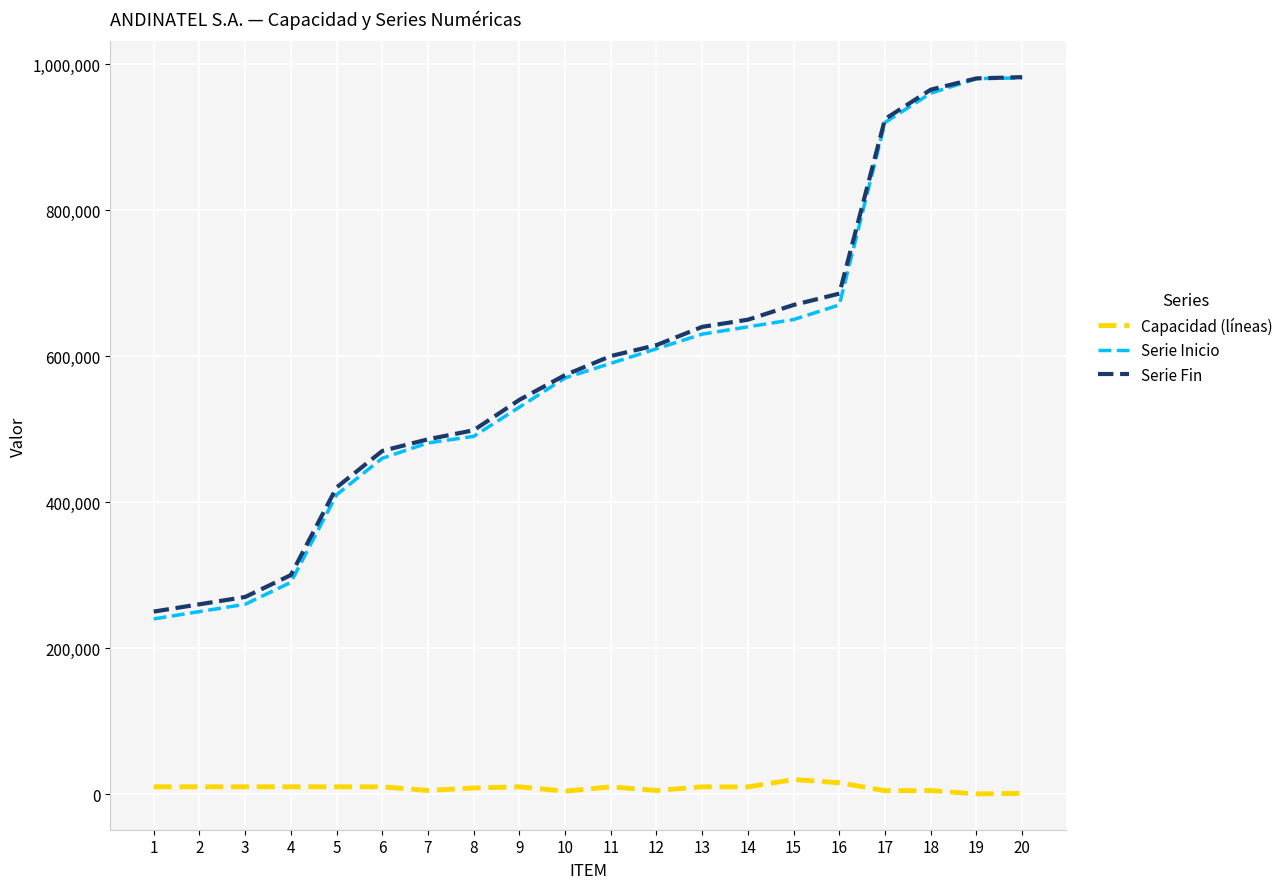

The Capacidad (líneas) series shows 1020 at 20. True or false?

True